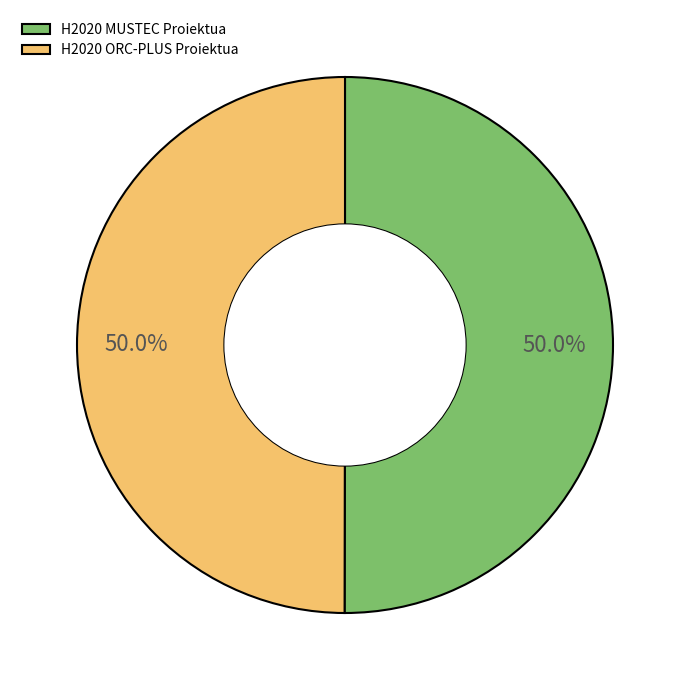

To the nearest percent, what portion does H2020 ORC-PLUS Proiektua represent?

50%